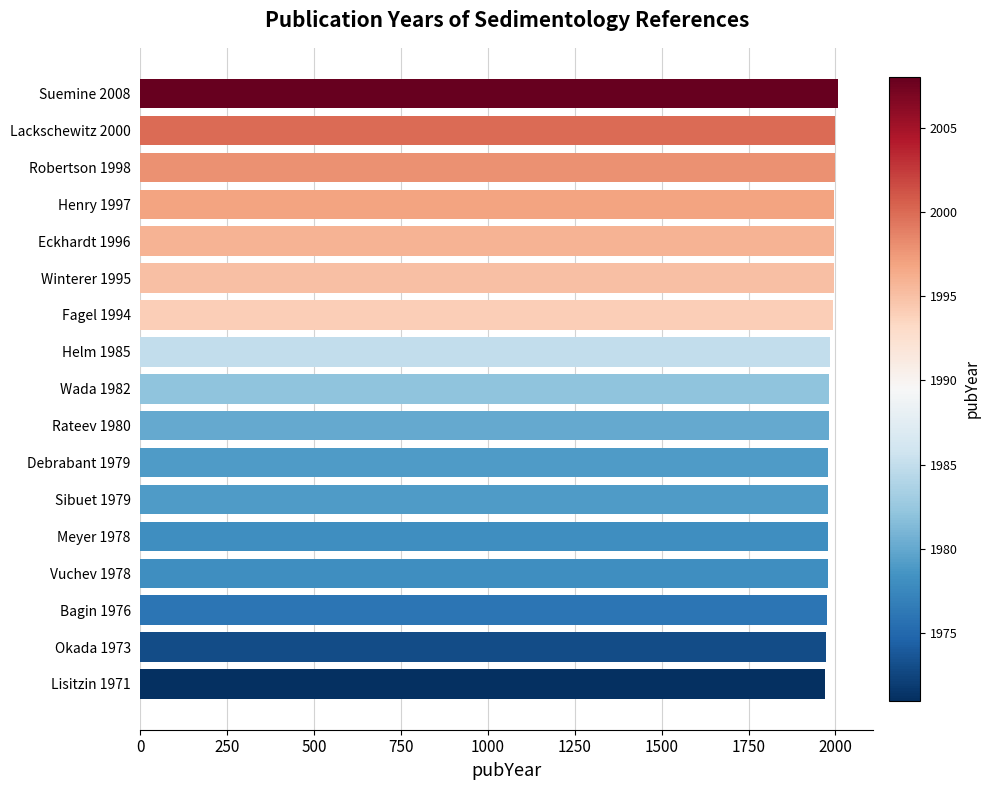

What is the minimum value shown in the chart?

1971